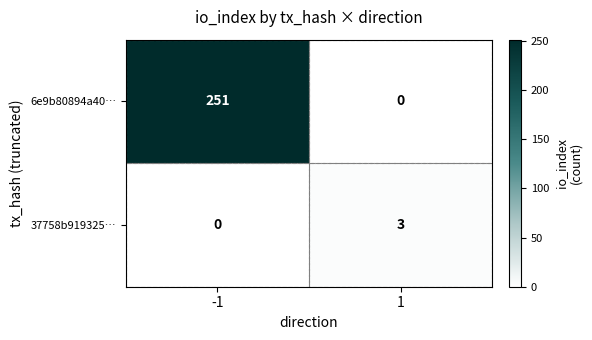

Which series has the largest total across all categories?

6e9b80894a40…